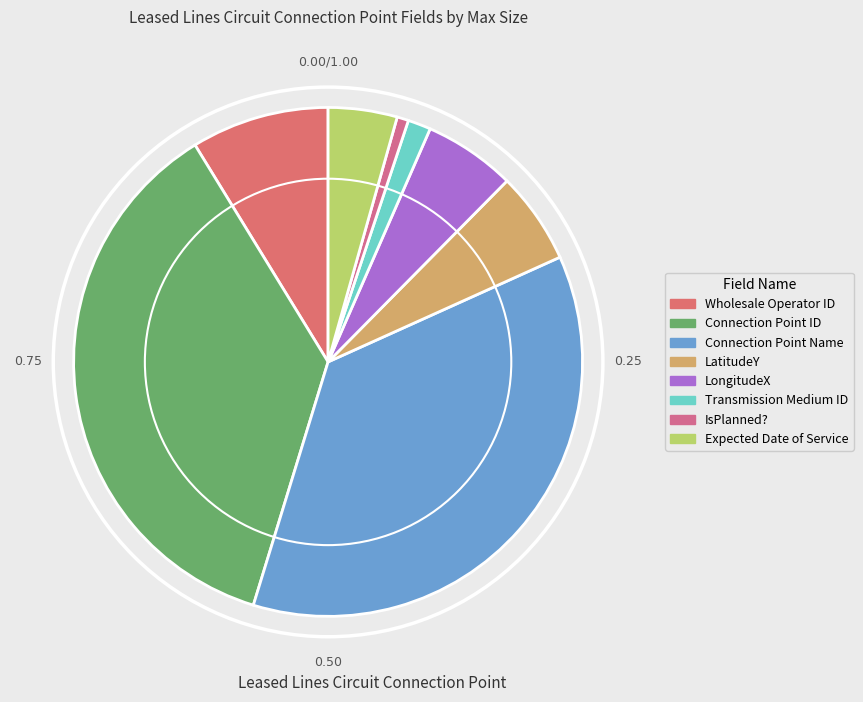

What percentage is the Connection Point Name slice, to the nearest percent?

36%